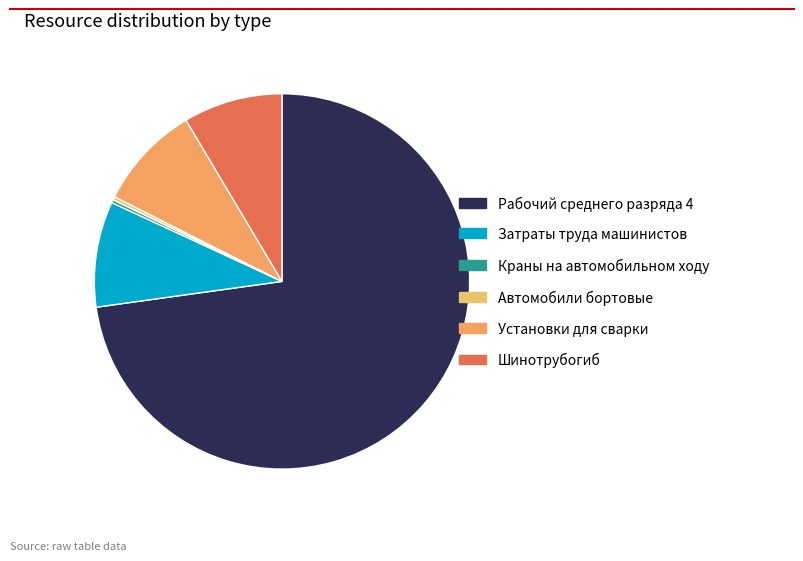

To the nearest percent, what is the combined percentage of Краны на автомобильном ходу and Автомобили бортовые?

1%